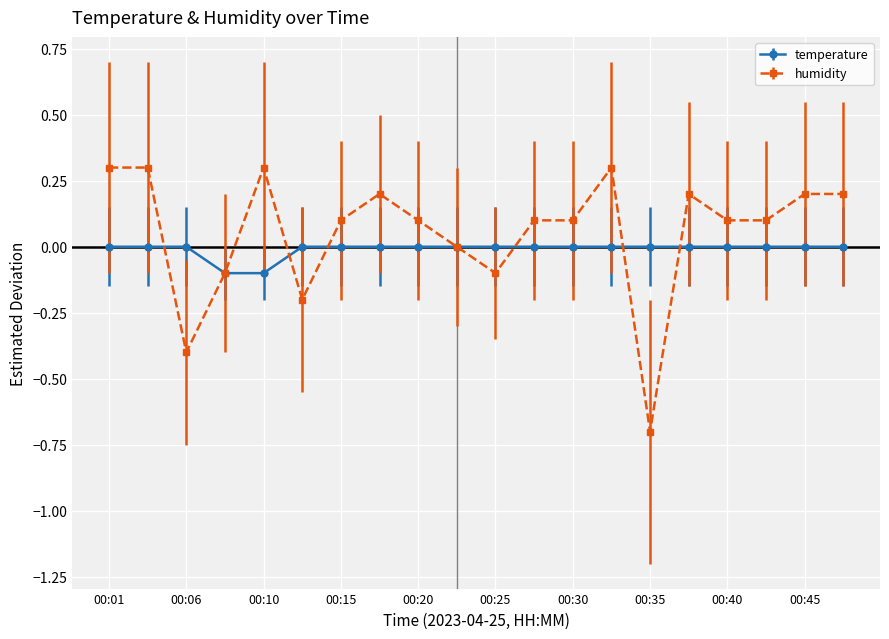

Which series has the largest total across all categories?

humidity